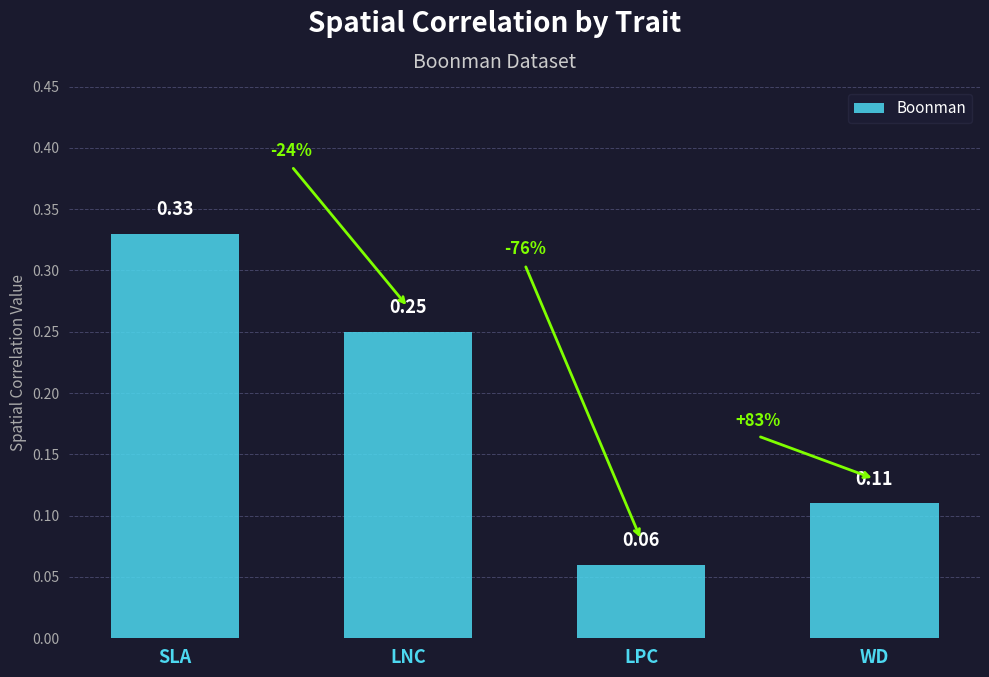

Where is the data nearest to the value 0?

LPC